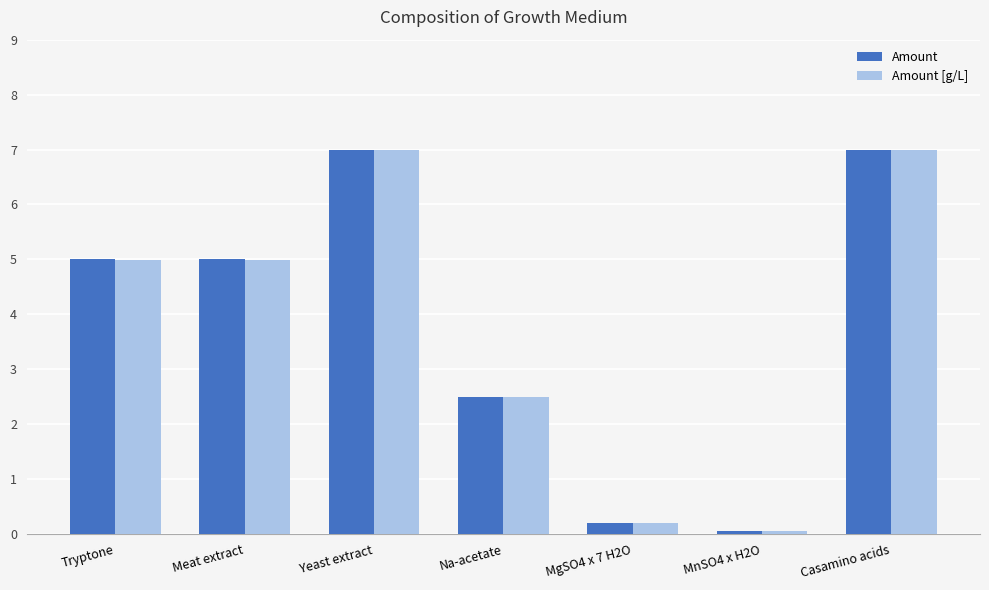

Which series has the largest range (max minus min)?

Amount